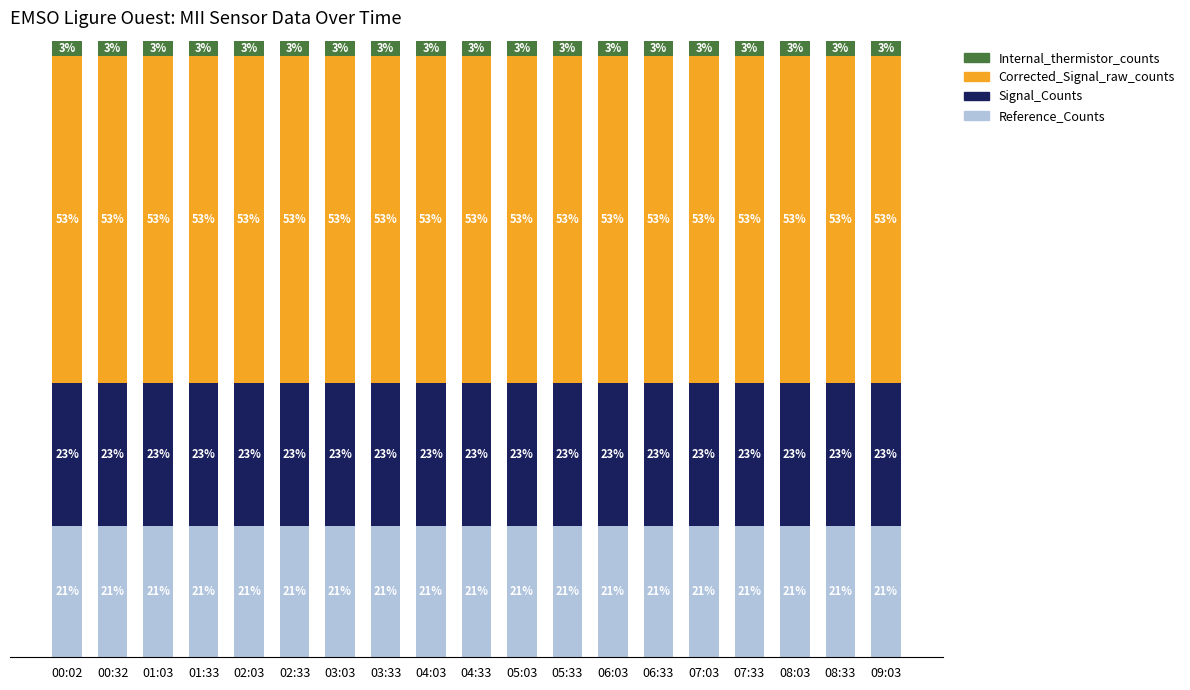

What is the highest value of the Reference_Counts series?

21.3